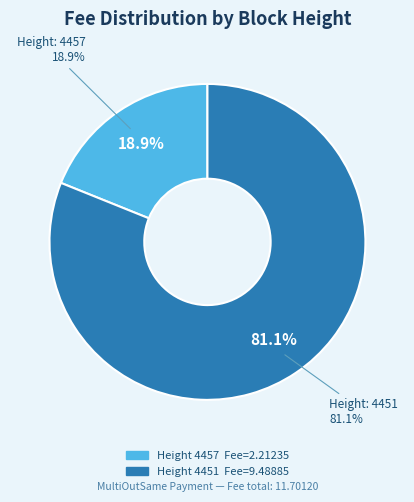

Which category has the smallest portion of the pie?

4457